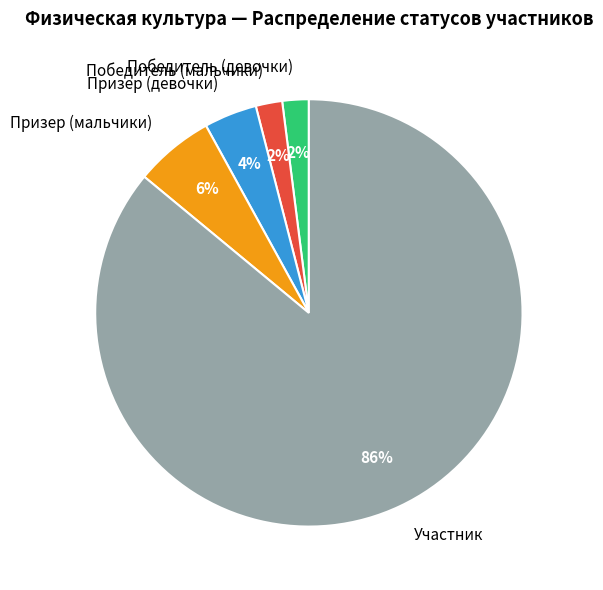

What is the largest slice in the pie chart?

Участник